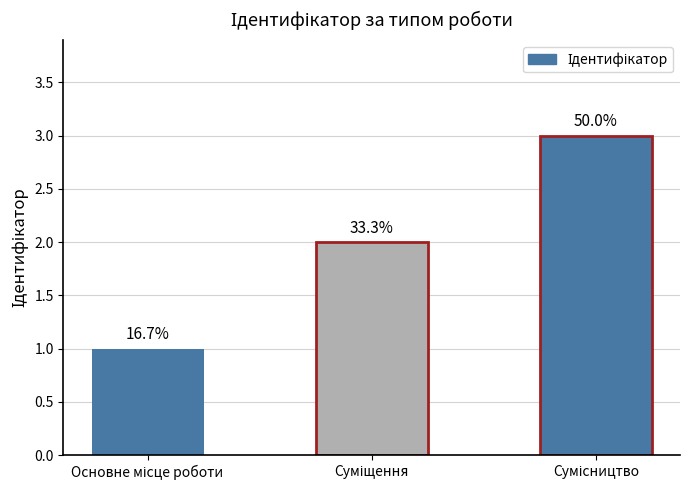

Reading left to right, what are all the values shown in this chart?

Основне місце роботи=1	Суміщення=2	Сумісництво=3